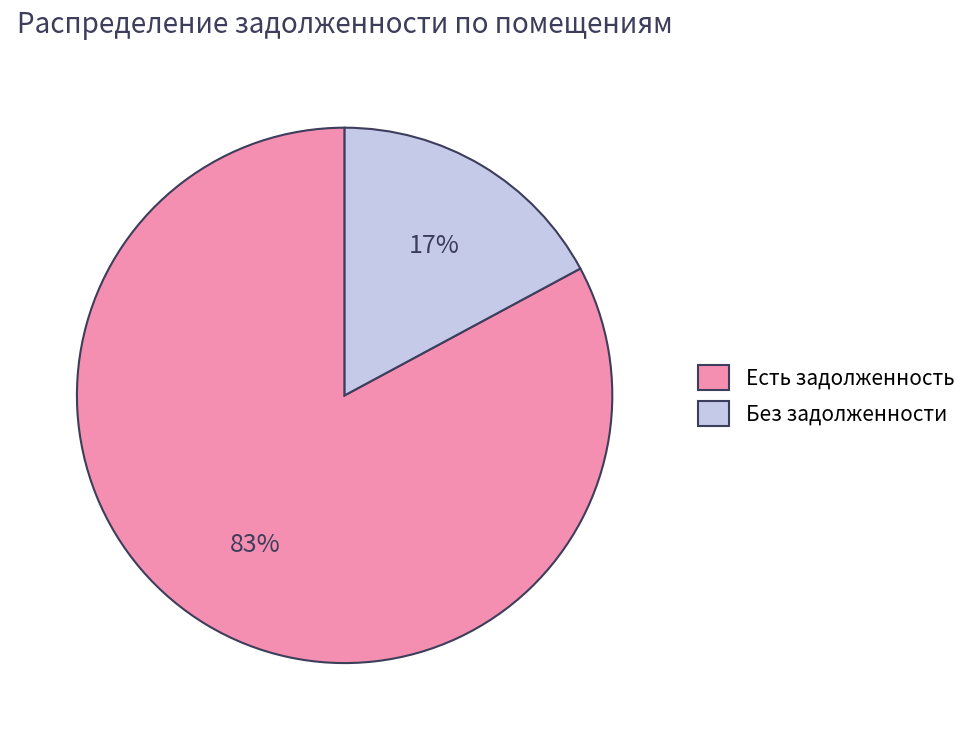

Is the sum of Есть задолженность and Без задолженности greater than half?

Yes